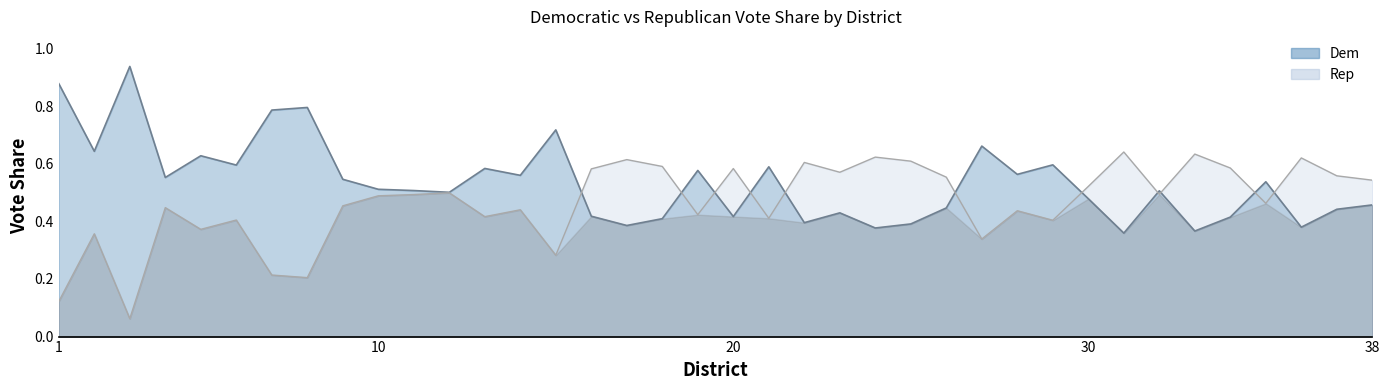

Rank the series by their average value, from highest to lowest.

Dem, Rep